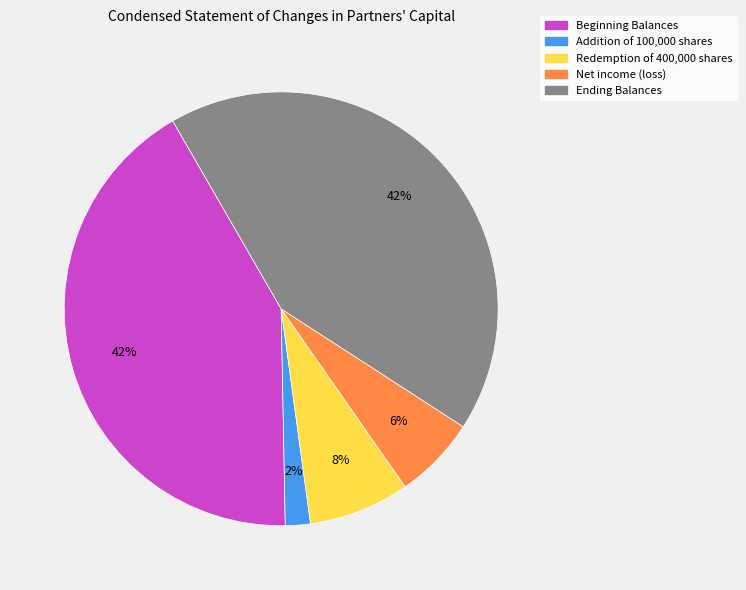

To the nearest percent, what is the average slice percentage?

20%